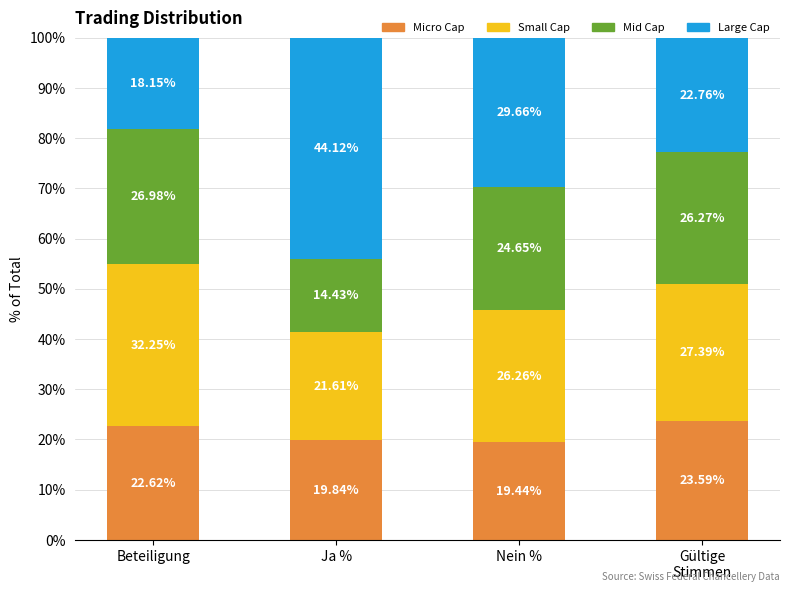

At which label does Micro Cap reach its minimum?

Nein %